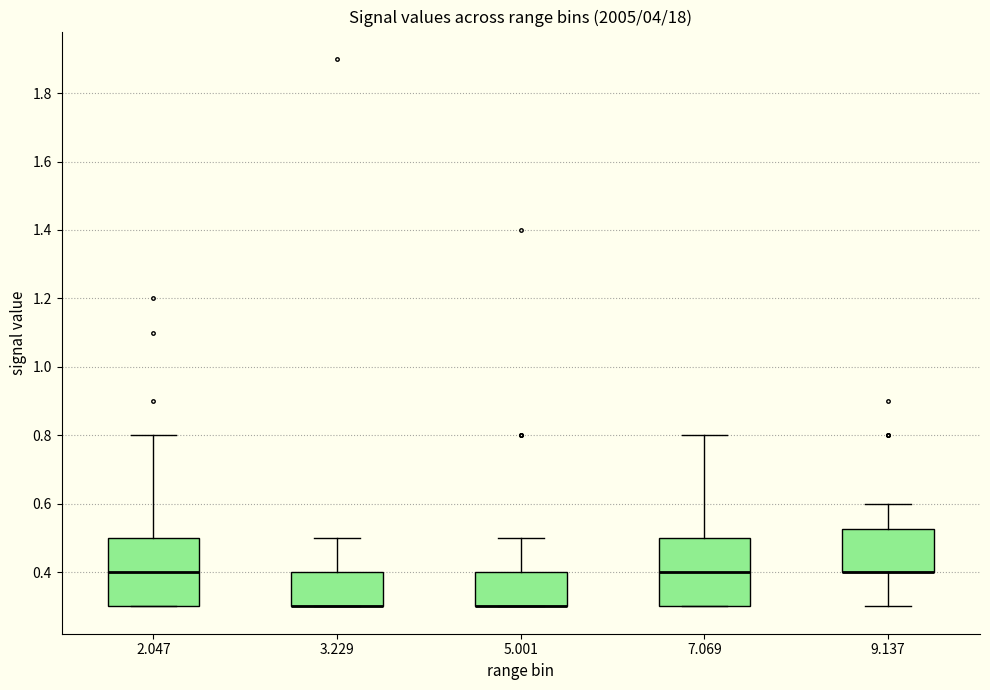

Where does the median line of the box at x = 7.069 sit on the y-axis? The values are not printed on the chart, so give them approximately, as read against the axis.

0.40